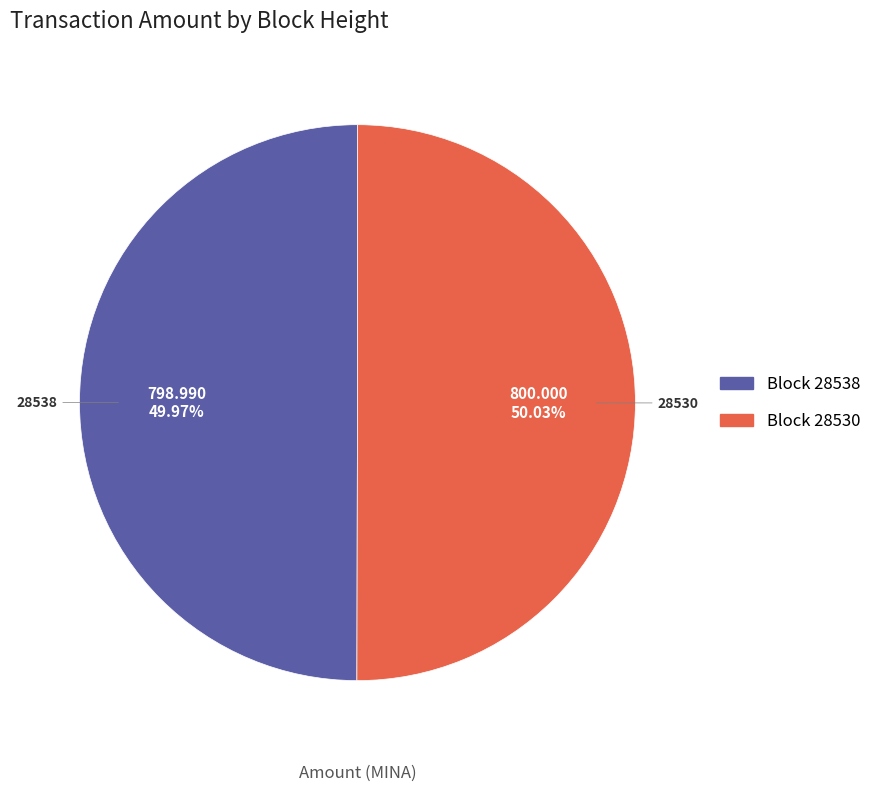

Is there a majority slice in this chart?

Yes